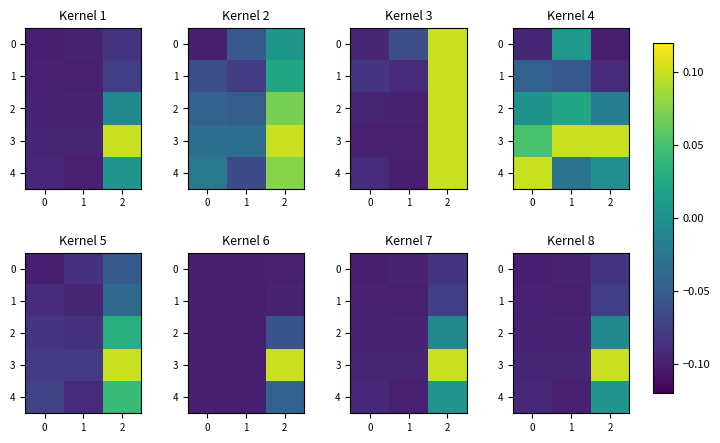

The value of 4 at 2 is 0.0. True or false?

True